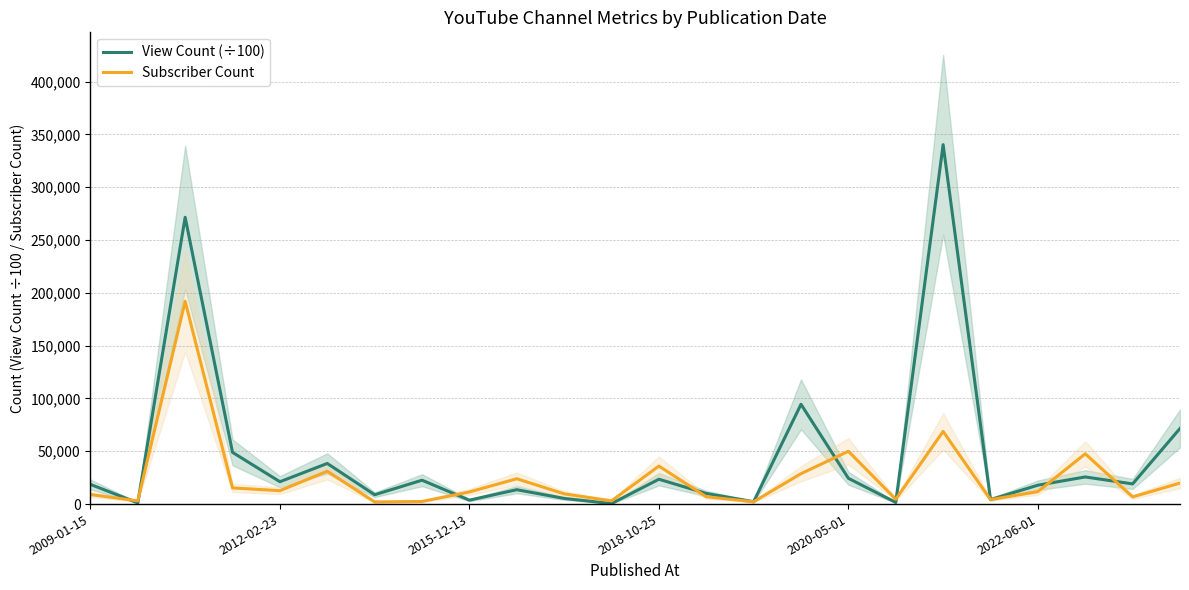

Reading left to right, extract all data points from this chart.

View Count (÷100): 18650.9	1164.0	271544.0	48981.7	21161.4	38470.0	8828.6	22613.1	3718.1	13628.5	5368.0	481.0	23535.3	10075.3	2254.8	94481.3	24402.4	1567.4	340310.3	4289.8	17894.6	25699.9	19105.9	71614.1
Subscriber Count: 9060.0	3060.0	192000.0	15300.0	12700.0	31100.0	2040.0	2470.0	11500.0	24000.0	9710.0	3040.0	36000.0	6950.0	2210.0	28800.0	50000.0	4600.0	68800.0	4260.0	11800.0	47600.0	6830.0	19900.0